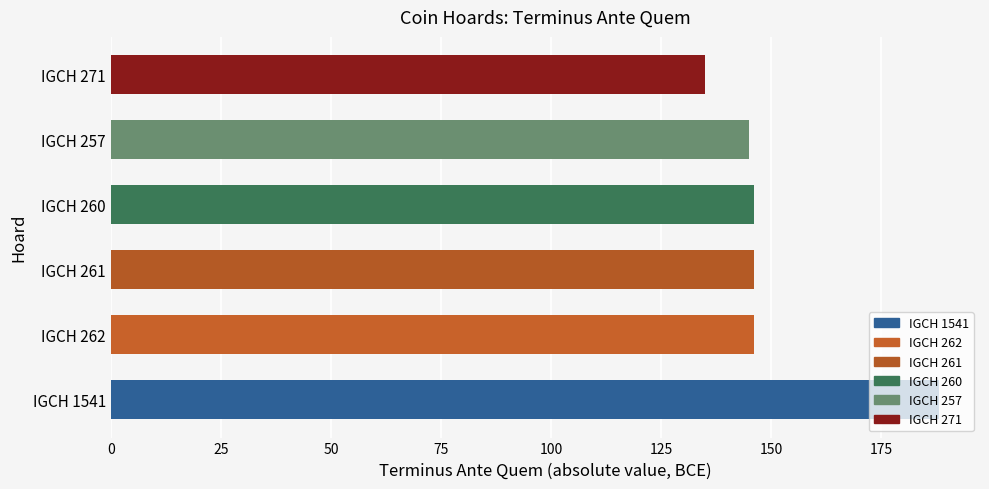

What is the smallest value displayed?

135